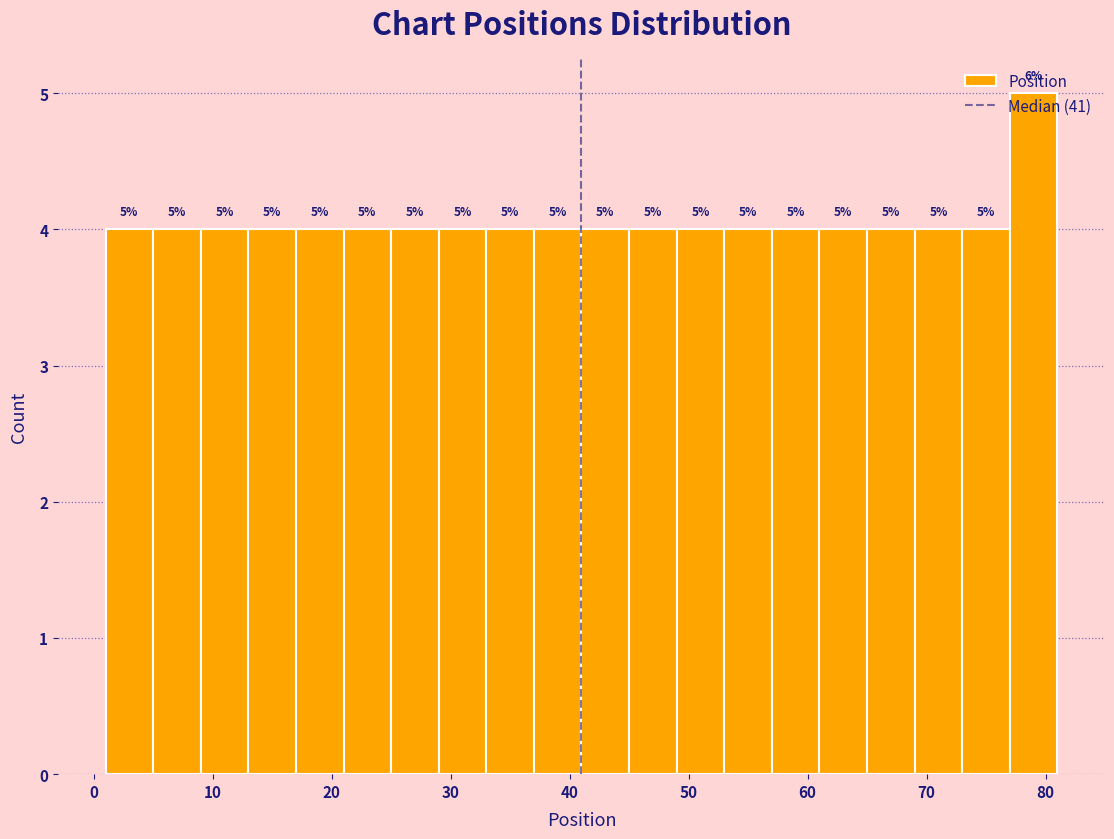

Which range on the x-axis has the tallest bar?

77 to 81